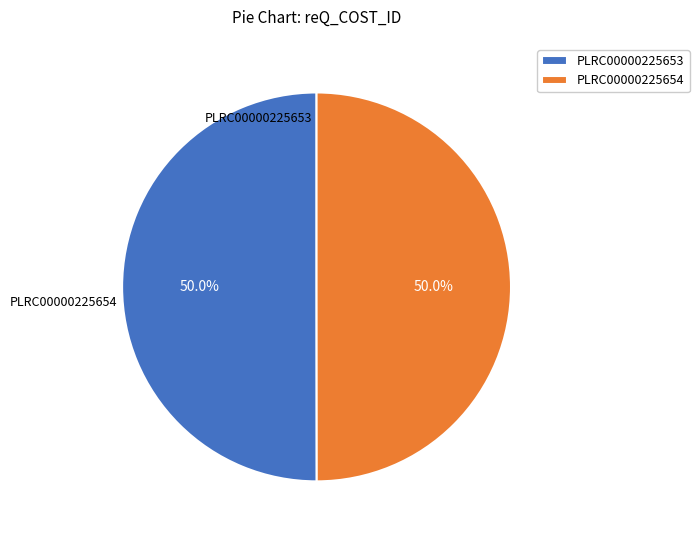

Is it true that PLRC00000225654 is 50% of the pie?

True